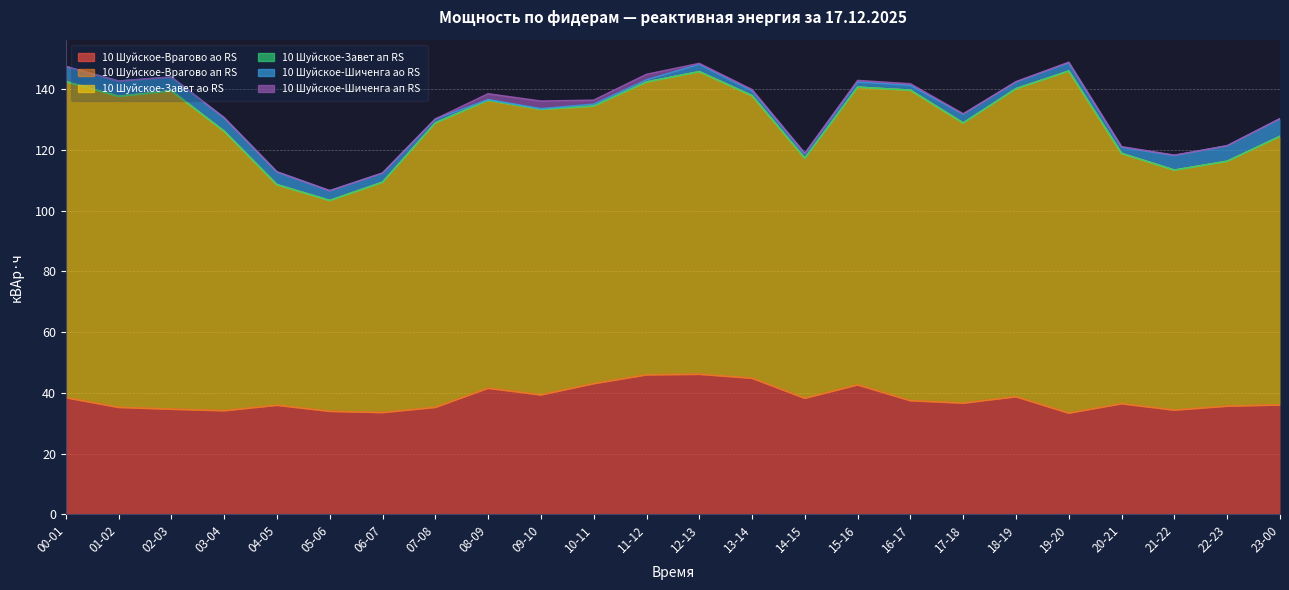

At which category does the chart reach its minimum across all series?

00-01